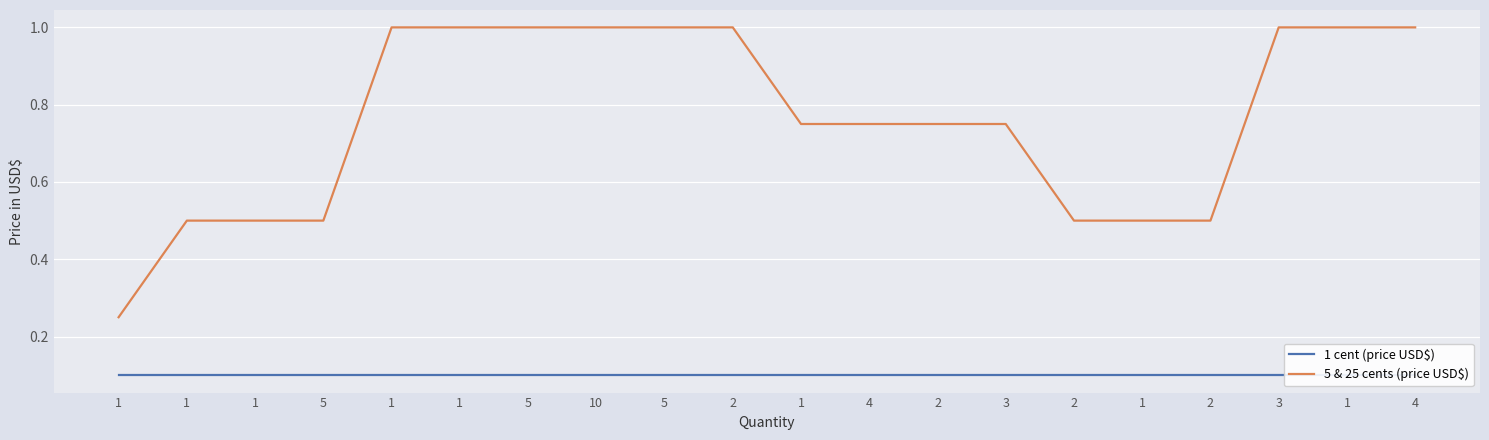

How many categories are shown in the chart?

20